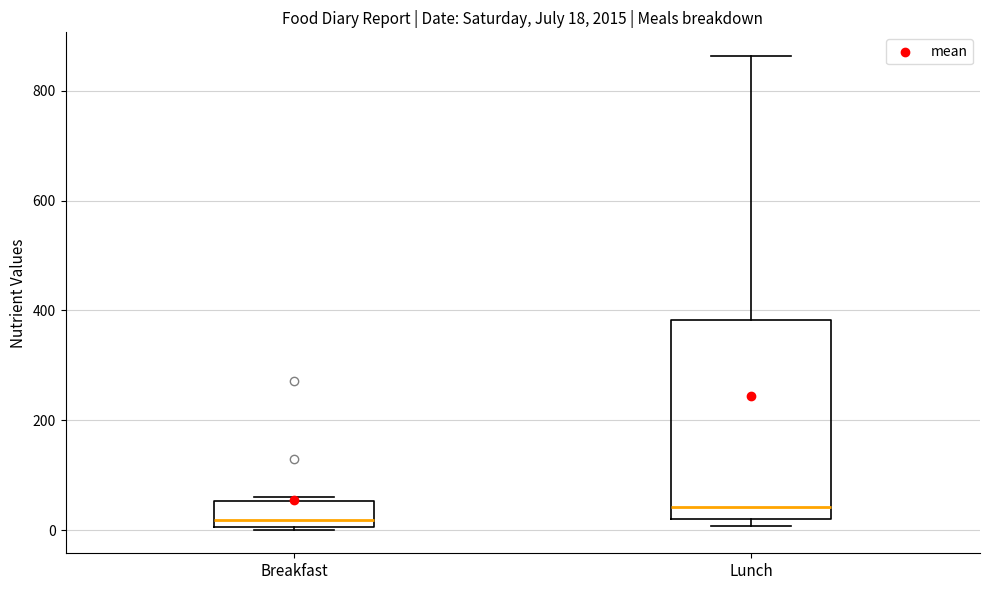

Which box has the lowest median line?

Breakfast